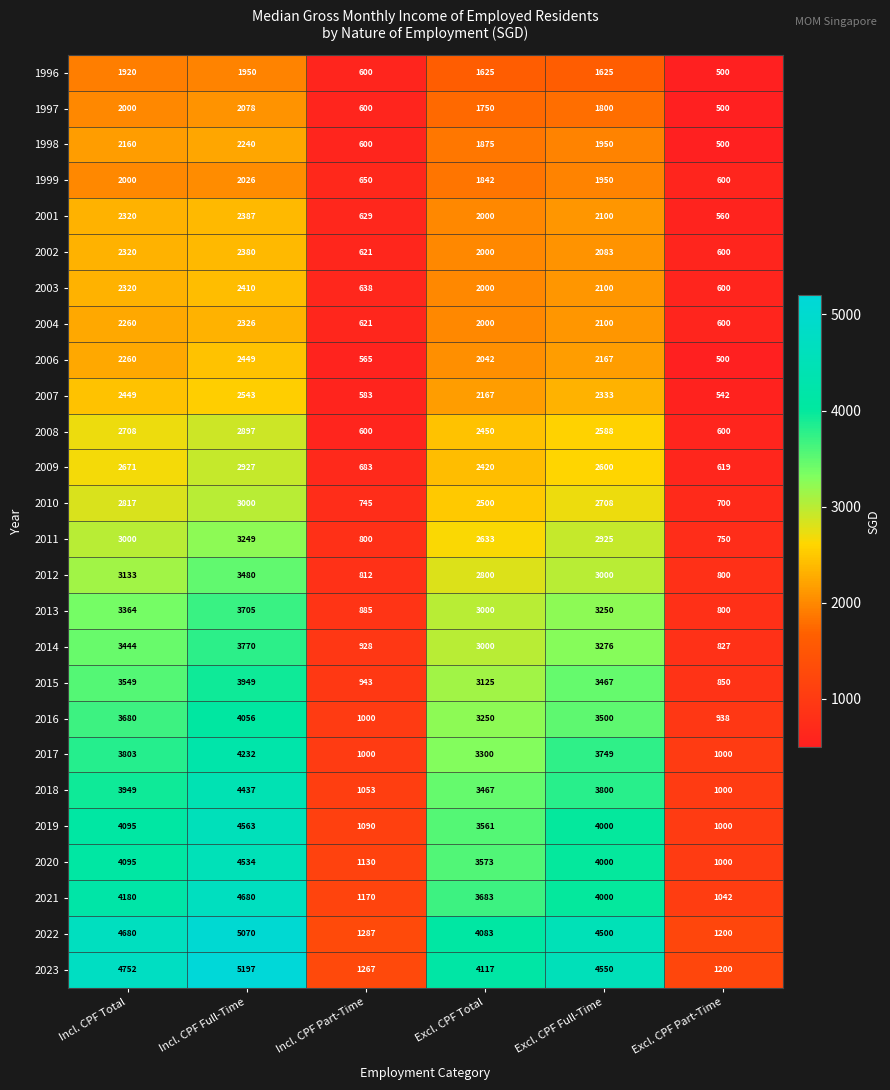

What value does the 2010 series have at Excl. CPF Full-Time?

2708